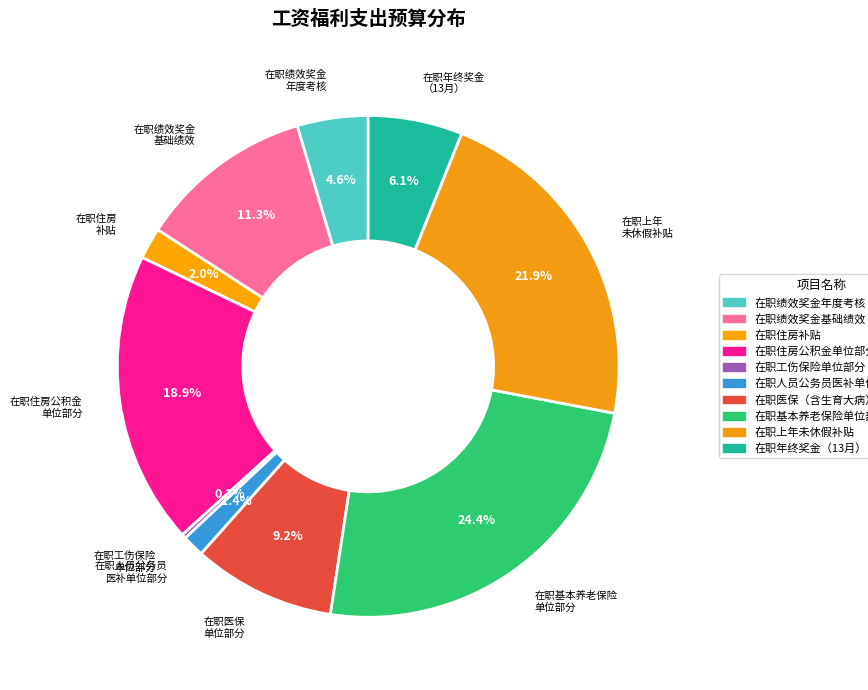

What percentage is the 在职住房补贴 slice, to the nearest percent?

2%